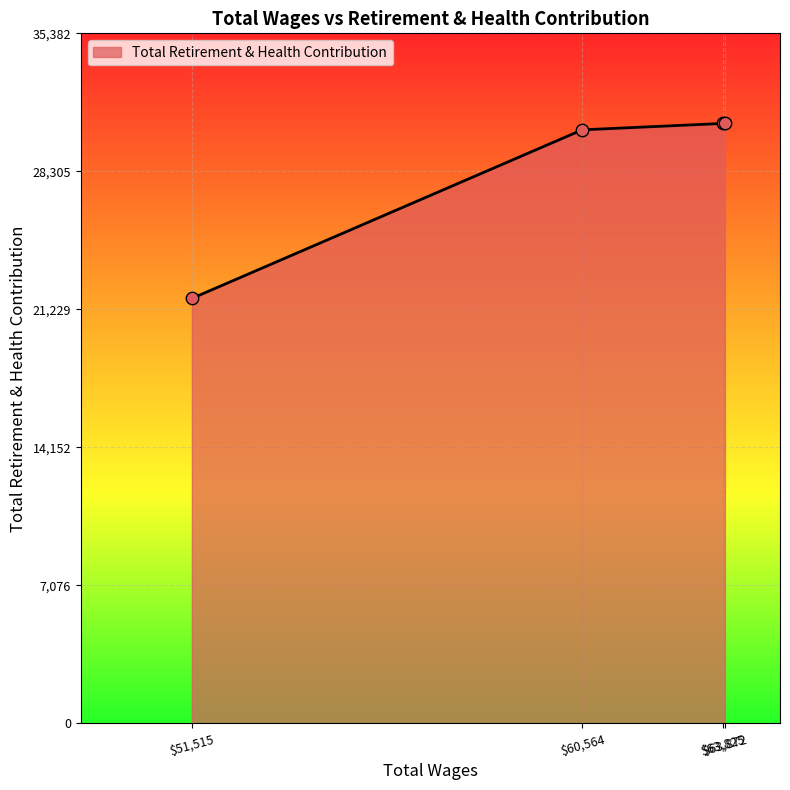

What is the difference between the maximum and minimum values?

8977